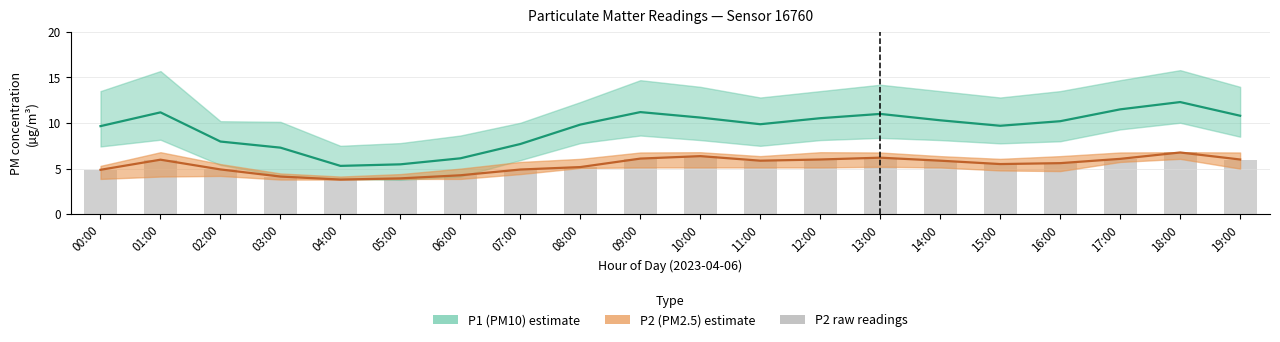

How many bars are there in total?

20